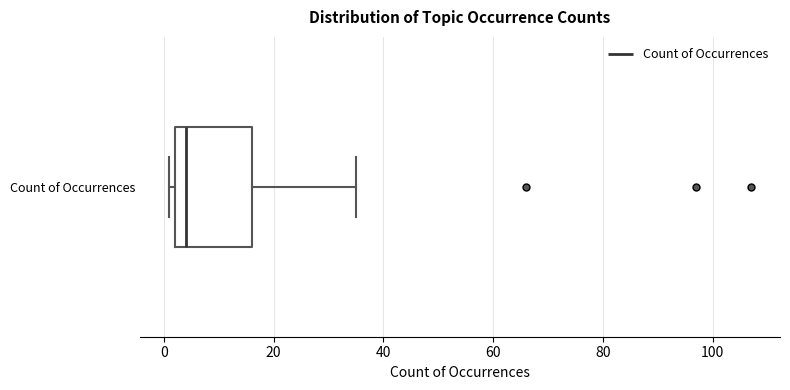

Transcribe this box plot: give where the median line is, the range the box spans, and where the two whiskers end, as read against the x-axis. The values are not printed on the chart, so give them approximately, as read against the axis.

median 4, box 2 to 16, whiskers 2 (just left of the box's left edge) to 36